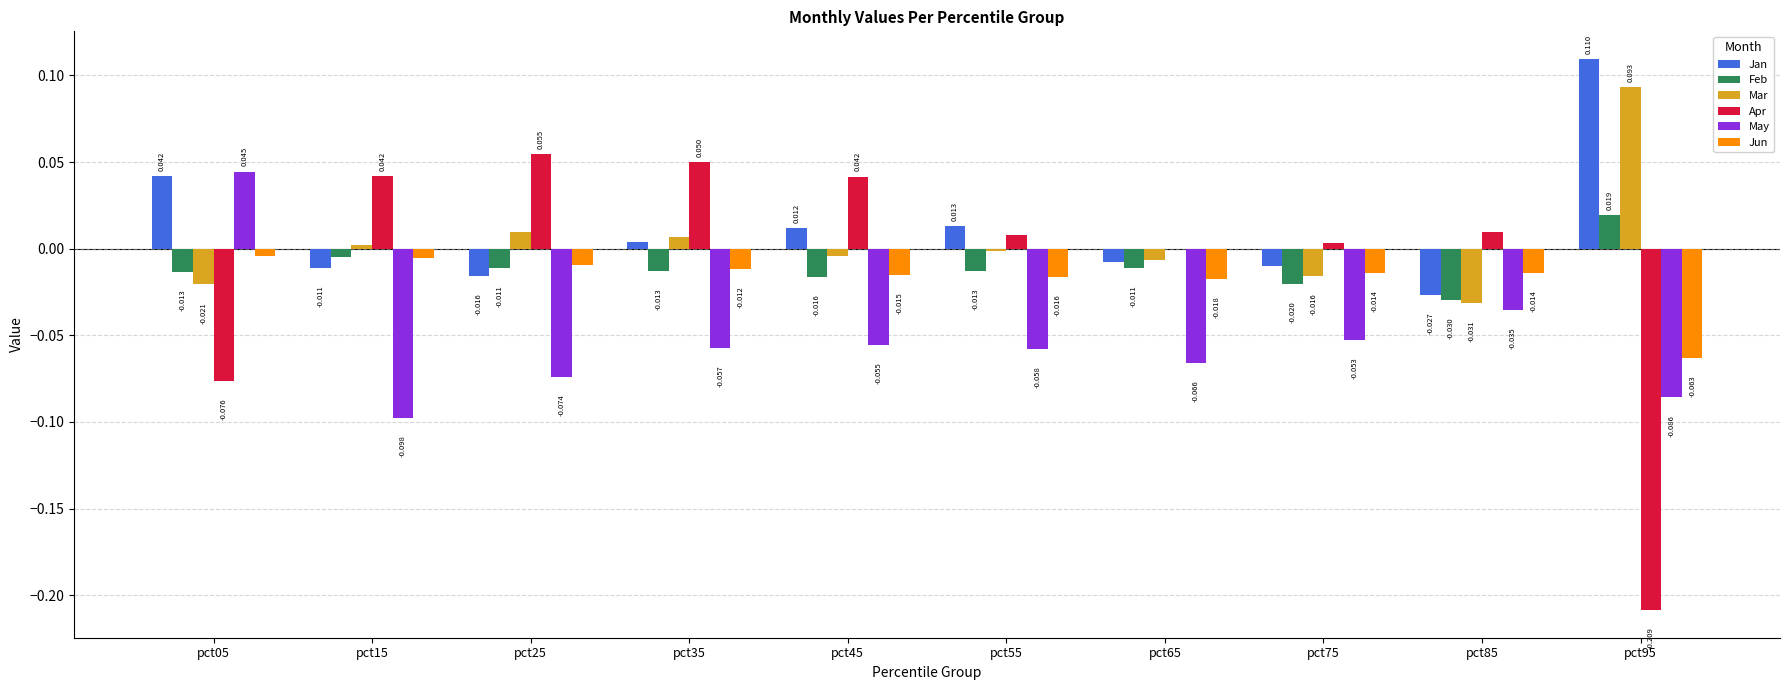

How many groups of bars are there?

10